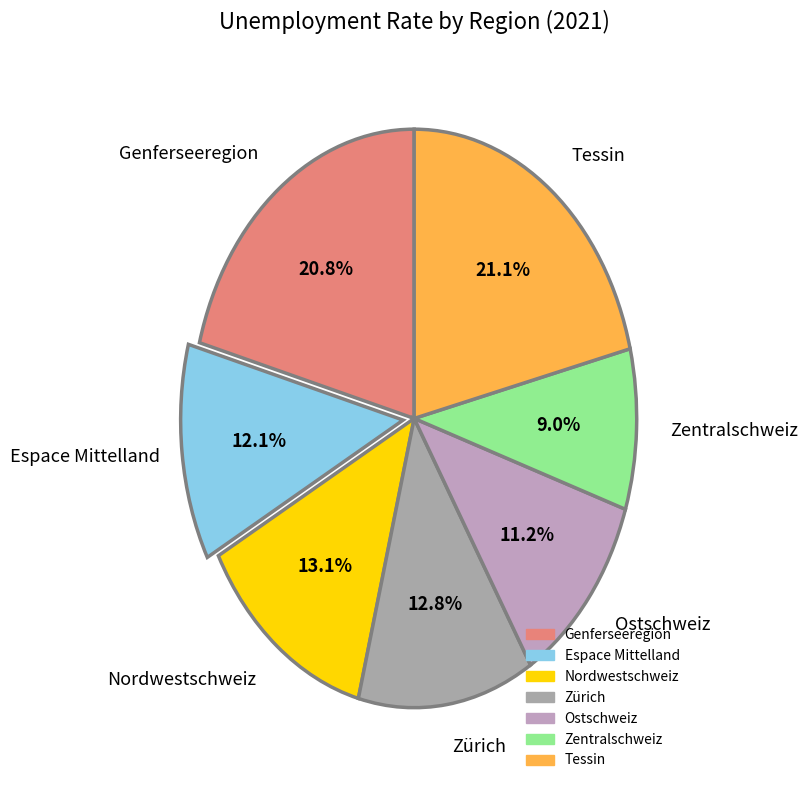

Do Tessin and Zürich together represent more than half of the pie?

No